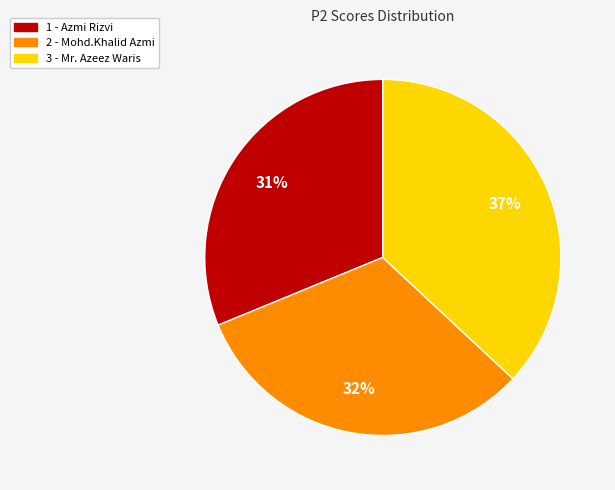

To the nearest percent, what portion does 2 - Mohd.Khalid Azmi represent?

32%